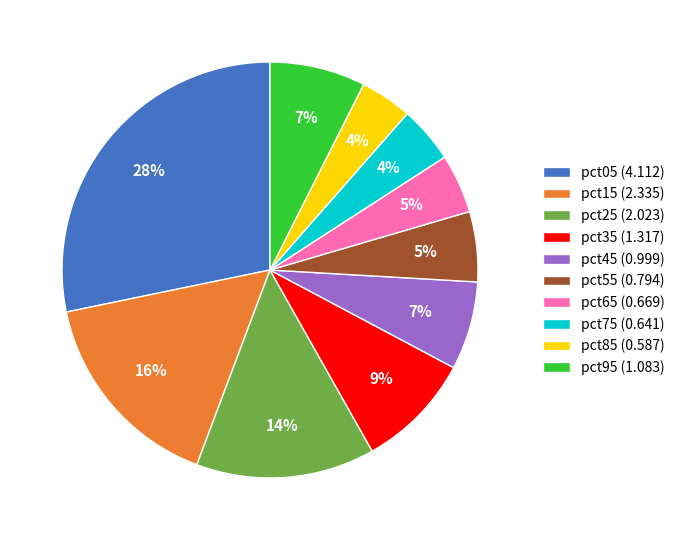

Which slice is the largest?

pct05